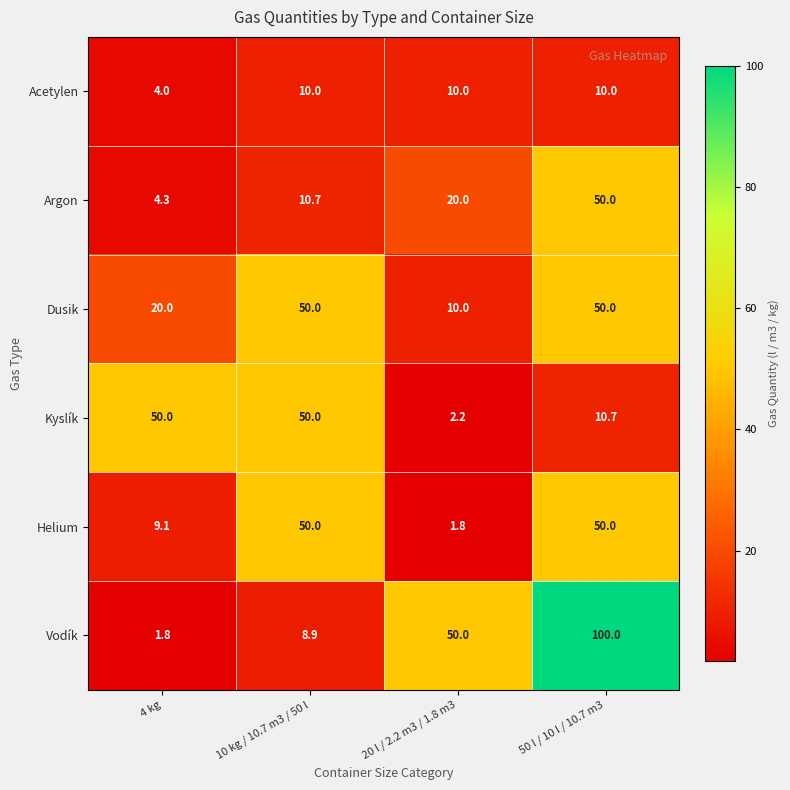

Which series has the largest total across all categories?

Vodík